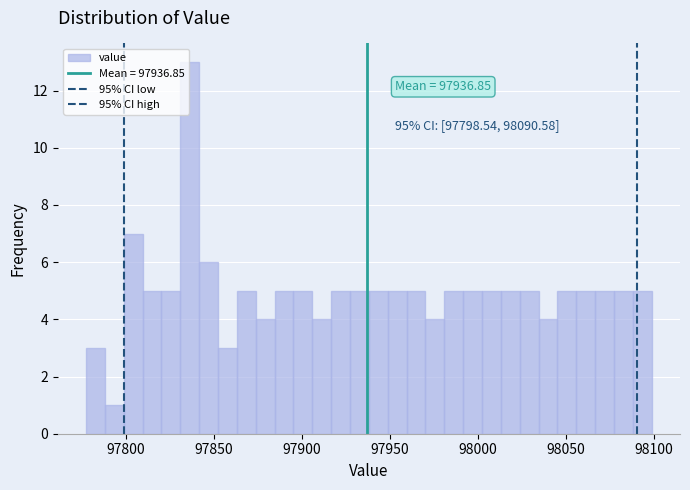

Around what value on the x-axis is the tallest bar? Give the approximate position of its centre, as read against the axis.

97835